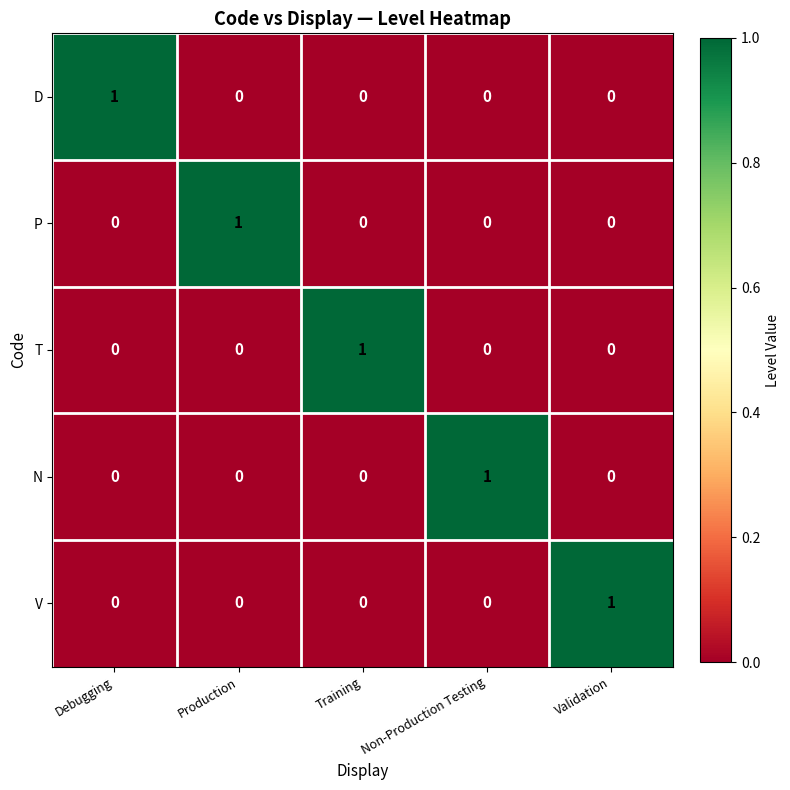

Reading left to right, list all the values displayed in this chart.

D: Debugging=1	Production=0	Training=0	Non-Production Testing=0	Validation=0
P: Debugging=0	Production=1	Training=0	Non-Production Testing=0	Validation=0
T: Debugging=0	Production=0	Training=1	Non-Production Testing=0	Validation=0
N: Debugging=0	Production=0	Training=0	Non-Production Testing=1	Validation=0
V: Debugging=0	Production=0	Training=0	Non-Production Testing=0	Validation=1